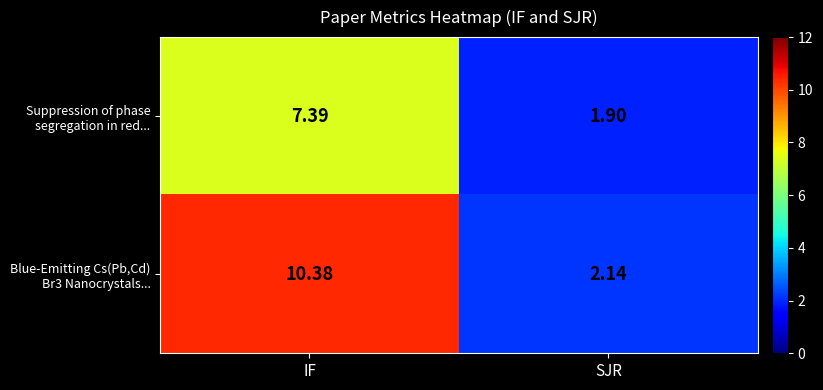

Which category has the lowest value across all series?

SJR